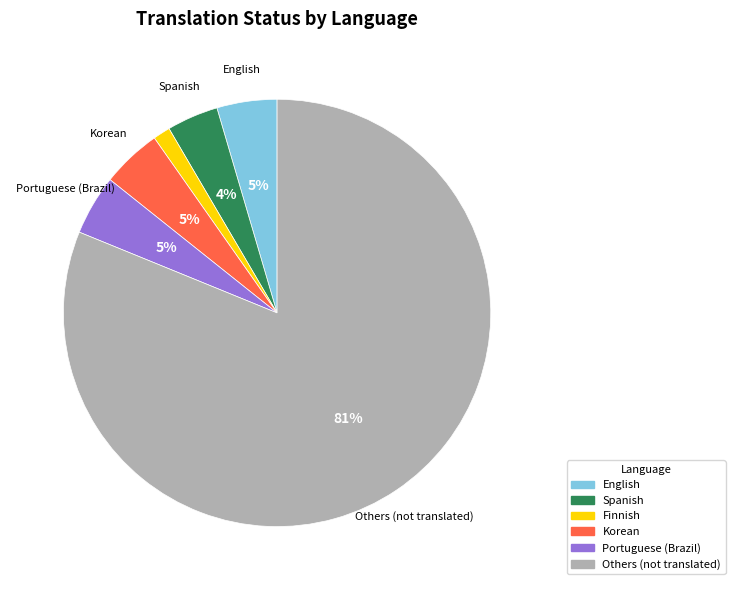

Does any single category account for the majority?

Yes